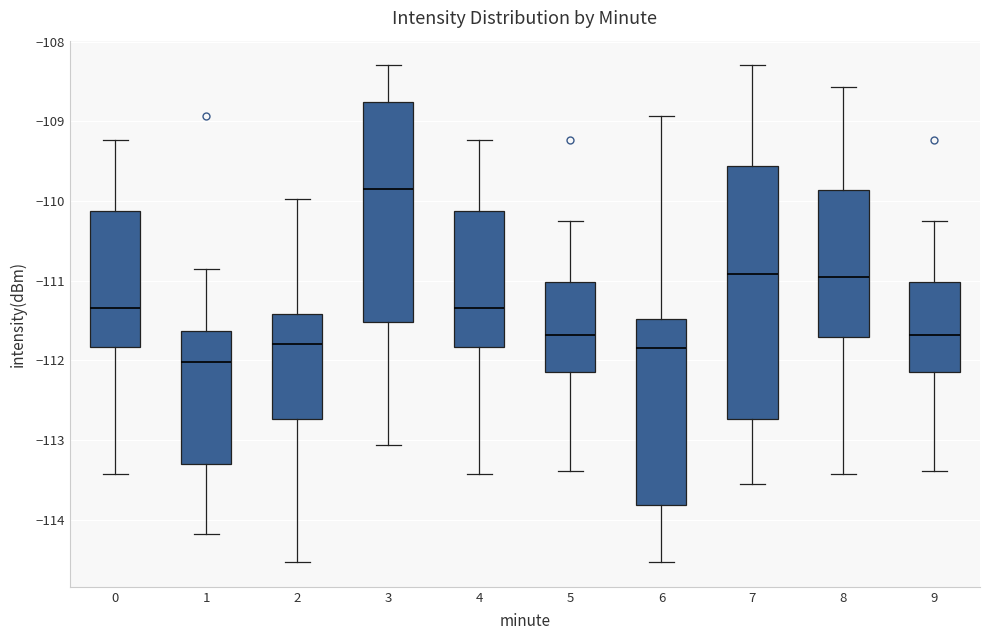

Where is the upper edge of the box at x = 0 on the y-axis? The values are not printed on the chart, so give them approximately, as read against the axis.

-110.1